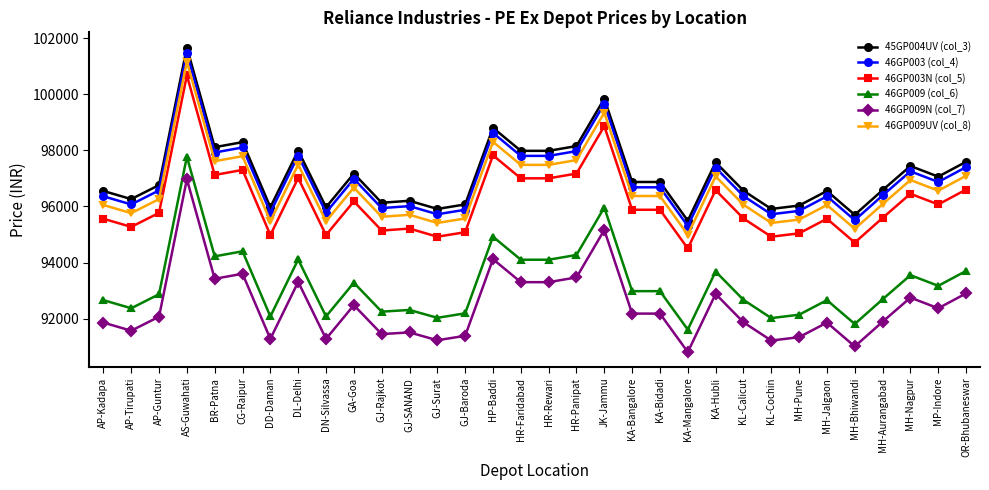

True or false: 46GP003N (col_5) and 46GP009 (col_6) intersect in this chart.

False